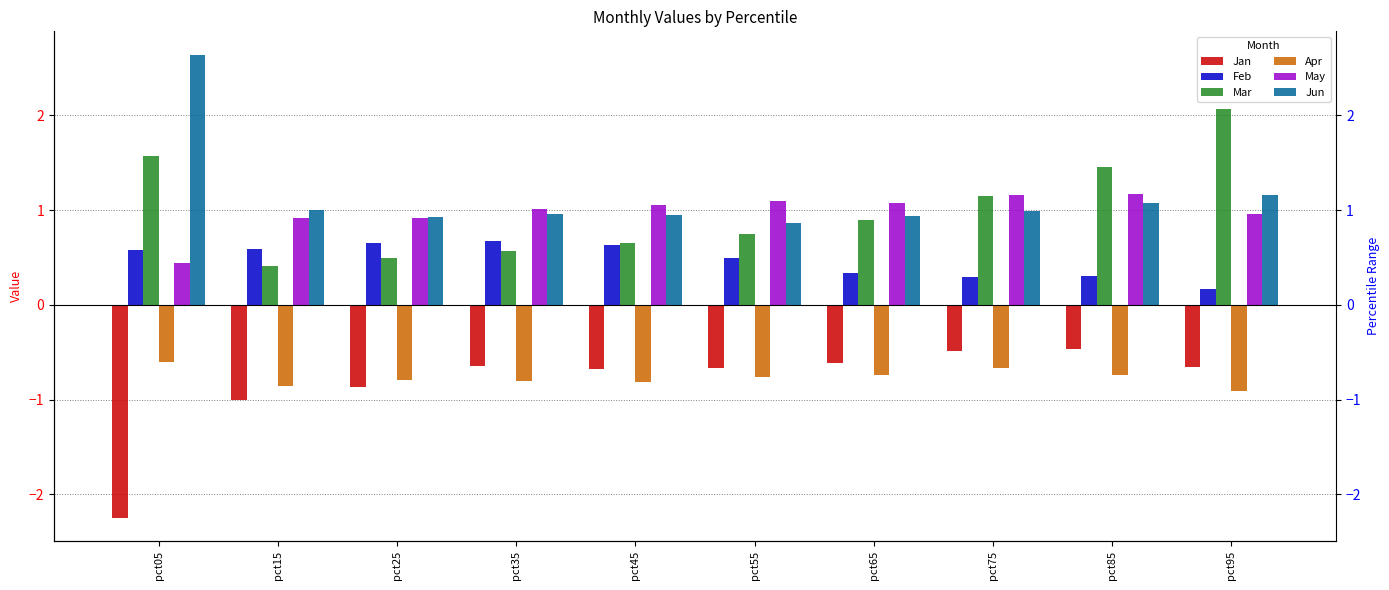

How many Feb values are between 0 and 1?

10